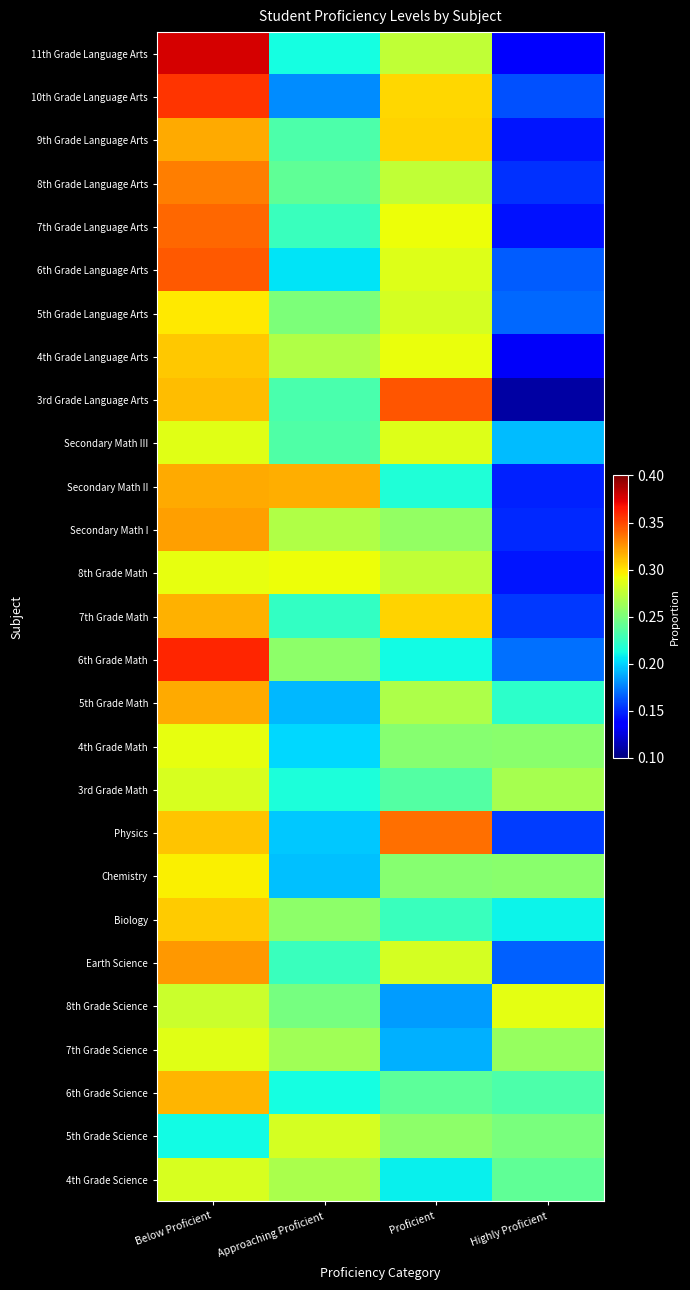

Reading right to left, what are all the values shown in this chart?

11th Grade Language Arts: Highly Proficient=0.1	Proficient=0.3	Approaching Proficient=0.2	Below Proficient=0.4
10th Grade Language Arts: Highly Proficient=0.2	Proficient=0.3	Approaching Proficient=0.2	Below Proficient=0.4
9th Grade Language Arts: Highly Proficient=0.1	Proficient=0.3	Approaching Proficient=0.2	Below Proficient=0.3
8th Grade Language Arts: Highly Proficient=0.2	Proficient=0.3	Approaching Proficient=0.2	Below Proficient=0.3
7th Grade Language Arts: Highly Proficient=0.1	Proficient=0.3	Approaching Proficient=0.2	Below Proficient=0.3
6th Grade Language Arts: Highly Proficient=0.2	Proficient=0.3	Approaching Proficient=0.2	Below Proficient=0.3
5th Grade Language Arts: Highly Proficient=0.2	Proficient=0.3	Approaching Proficient=0.3	Below Proficient=0.3
4th Grade Language Arts: Highly Proficient=0.1	Proficient=0.3	Approaching Proficient=0.3	Below Proficient=0.3
3rd Grade Language Arts: Highly Proficient=0.1	Proficient=0.3	Approaching Proficient=0.2	Below Proficient=0.3
Secondary Math III: Highly Proficient=0.2	Proficient=0.3	Approaching Proficient=0.2	Below Proficient=0.3
Secondary Math II: Highly Proficient=0.1	Proficient=0.2	Approaching Proficient=0.3	Below Proficient=0.3
Secondary Math I: Highly Proficient=0.1	Proficient=0.3	Approaching Proficient=0.3	Below Proficient=0.3
8th Grade Math: Highly Proficient=0.1	Proficient=0.3	Approaching Proficient=0.3	Below Proficient=0.3
7th Grade Math: Highly Proficient=0.2	Proficient=0.3	Approaching Proficient=0.2	Below Proficient=0.3
6th Grade Math: Highly Proficient=0.2	Proficient=0.2	Approaching Proficient=0.3	Below Proficient=0.4
5th Grade Math: Highly Proficient=0.2	Proficient=0.3	Approaching Proficient=0.2	Below Proficient=0.3
4th Grade Math: Highly Proficient=0.3	Proficient=0.3	Approaching Proficient=0.2	Below Proficient=0.3
3rd Grade Math: Highly Proficient=0.3	Proficient=0.2	Approaching Proficient=0.2	Below Proficient=0.3
Physics: Highly Proficient=0.2	Proficient=0.3	Approaching Proficient=0.2	Below Proficient=0.3
Chemistry: Highly Proficient=0.3	Proficient=0.3	Approaching Proficient=0.2	Below Proficient=0.3
Biology: Highly Proficient=0.2	Proficient=0.2	Approaching Proficient=0.3	Below Proficient=0.3
Earth Science: Highly Proficient=0.2	Proficient=0.3	Approaching Proficient=0.2	Below Proficient=0.3
8th Grade Science: Highly Proficient=0.3	Proficient=0.2	Approaching Proficient=0.2	Below Proficient=0.3
7th Grade Science: Highly Proficient=0.3	Proficient=0.2	Approaching Proficient=0.3	Below Proficient=0.3
6th Grade Science: Highly Proficient=0.2	Proficient=0.2	Approaching Proficient=0.2	Below Proficient=0.3
5th Grade Science: Highly Proficient=0.2	Proficient=0.3	Approaching Proficient=0.3	Below Proficient=0.2
4th Grade Science: Highly Proficient=0.2	Proficient=0.2	Approaching Proficient=0.3	Below Proficient=0.3